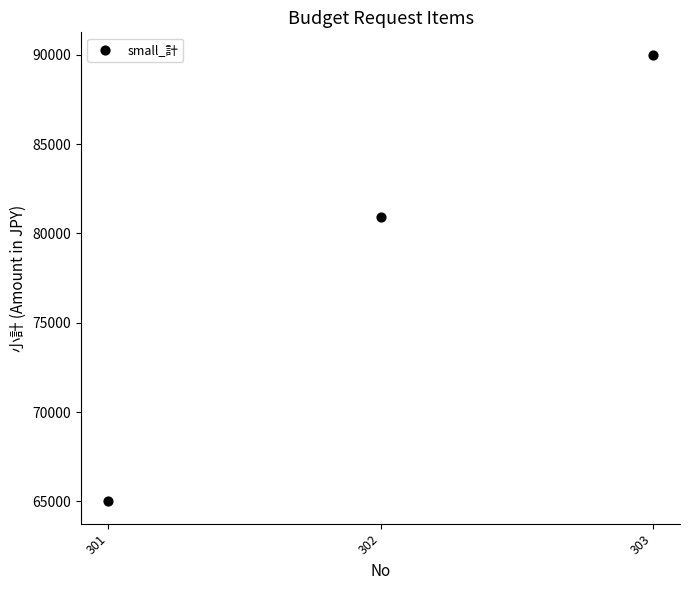

What is the average X value?

302